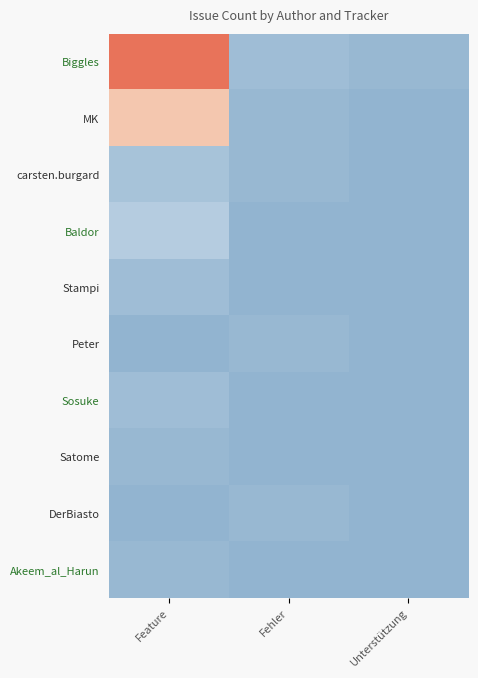

Count the number of data series in this chart.

10